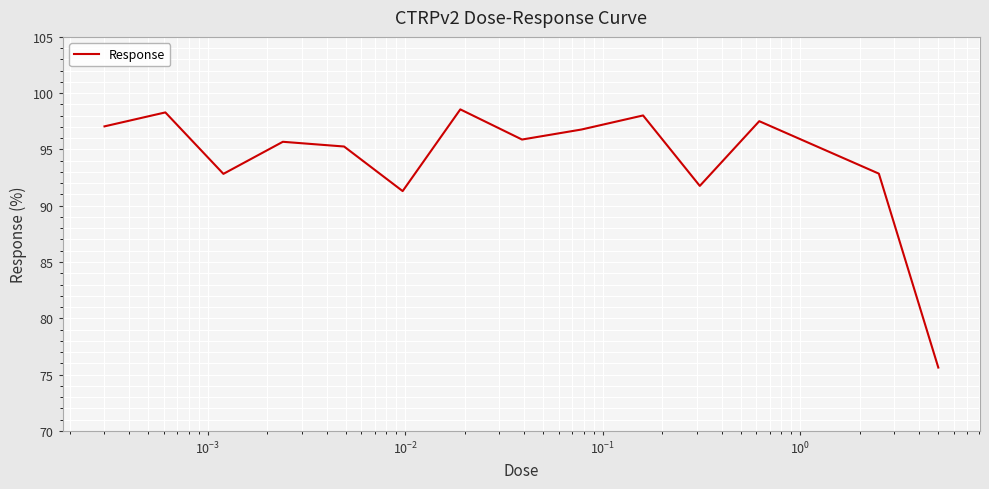

How many values are below 95?

5